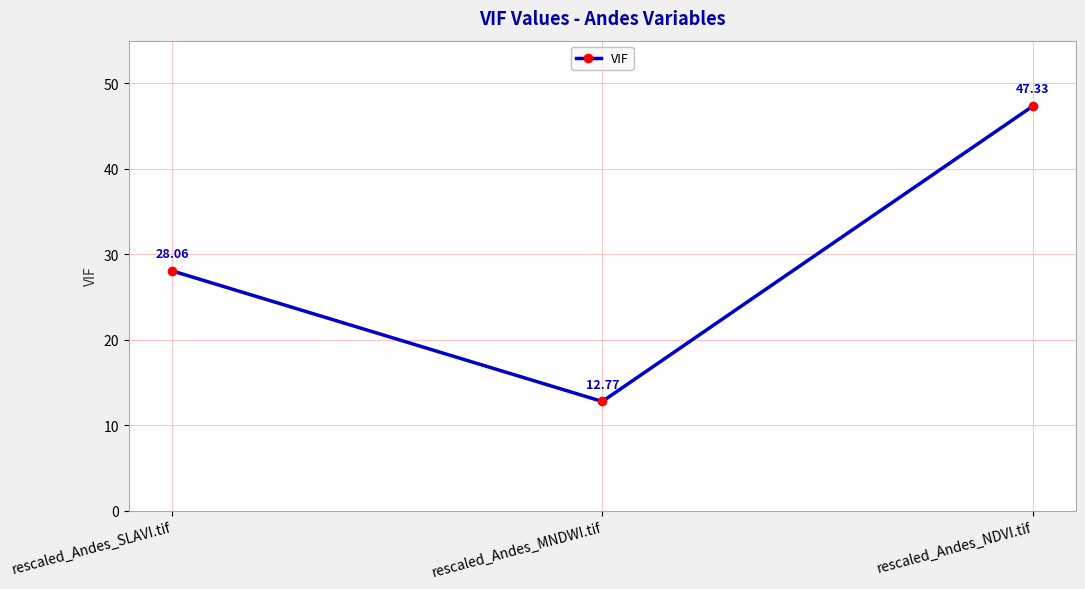

Which has a higher value, rescaled_Andes_NDVI.tif or rescaled_Andes_SLAVI.tif?

rescaled_Andes_NDVI.tif